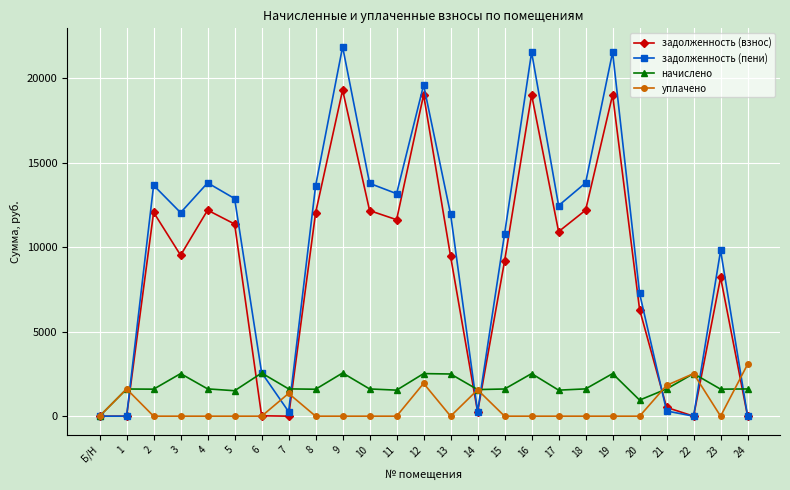

How many interior local peaks does the задолженность (пени) series have?

7